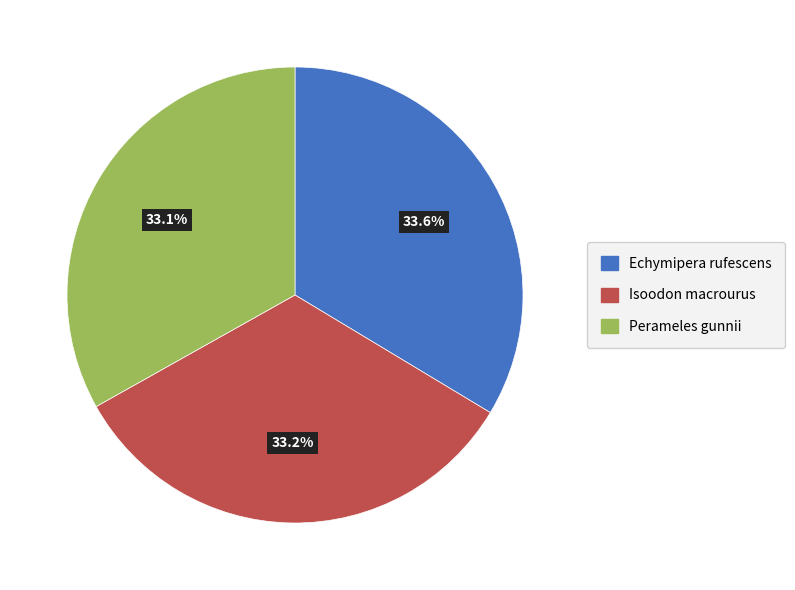

Is it true that Perameles gunnii is 48% of the pie?

False